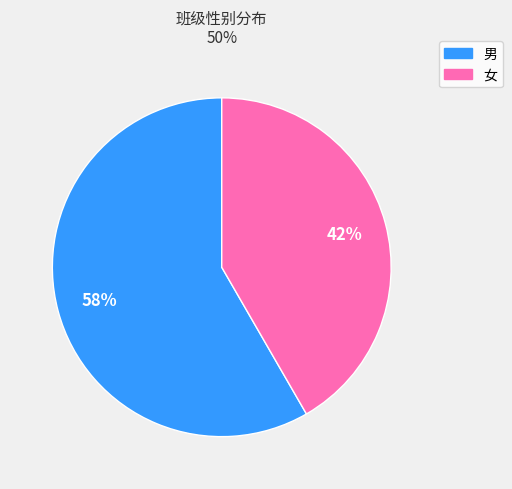

Does any single category account for the majority?

Yes